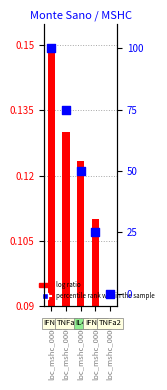

What is the ratio of the value at loc_mshc_000032 to the value at loc_mshc_000029?

1.3